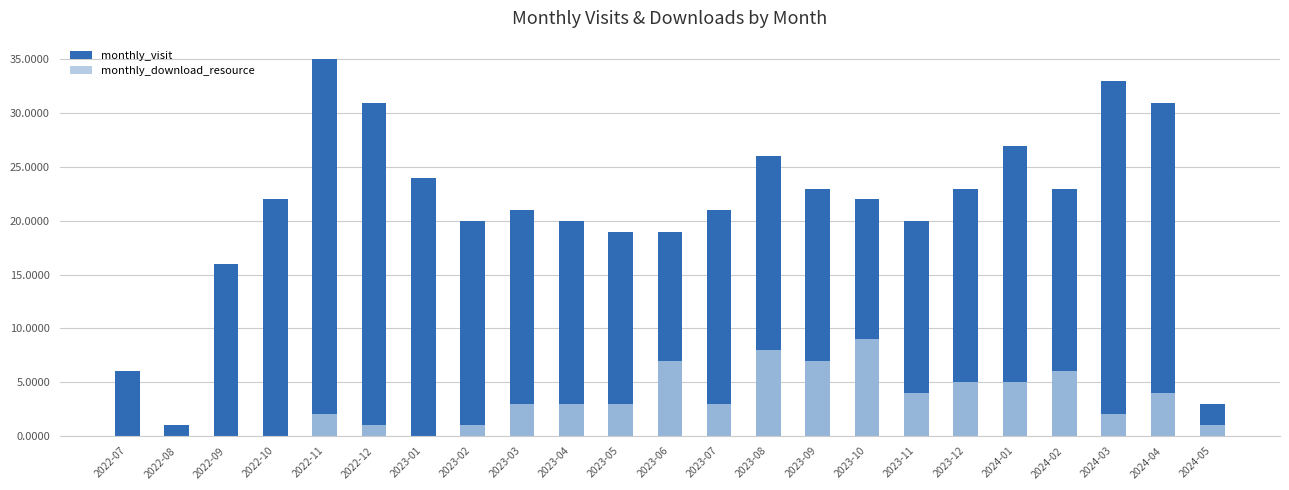

True or false: monthly_download_resource has a value of 5 at 2024-01.

True